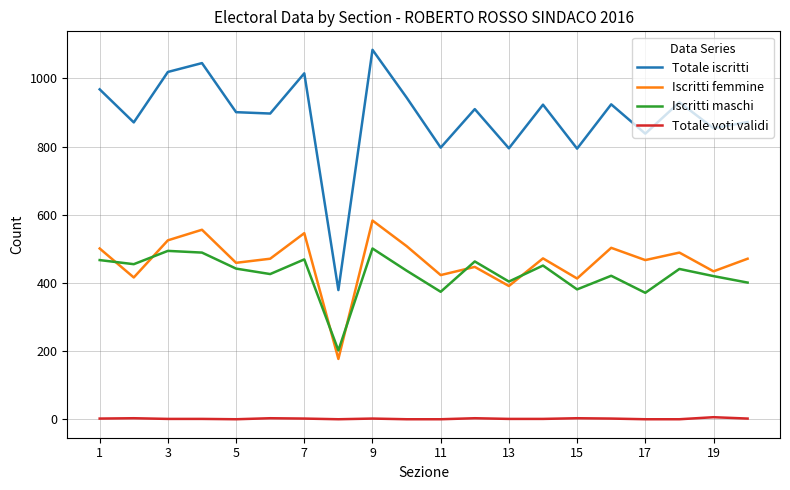

In Iscritti femmine, how many points are lower than both neighbors (excluding endpoints)?

8